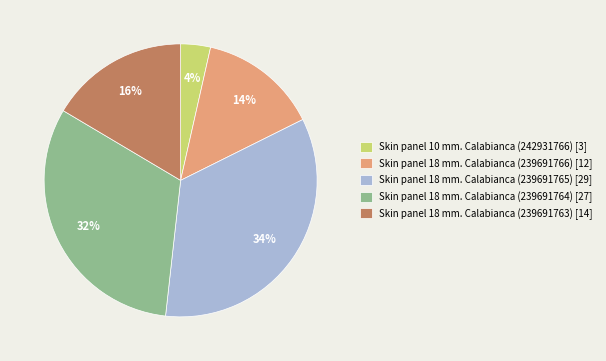

Between Skin panel 18 mm. Calabianca (239691763) and Skin panel 18 mm. Calabianca (239691764), which is larger?

Skin panel 18 mm. Calabianca (239691764)